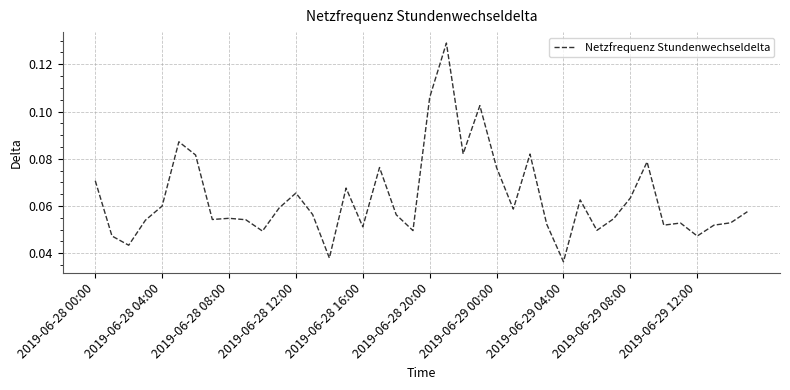

How many series are shown in this chart?

1